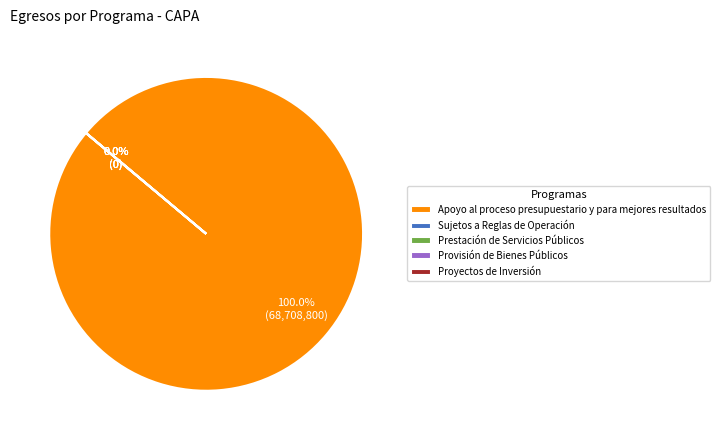

The Proyectos de Inversión slice represents 0% of the pie. True or false?

True